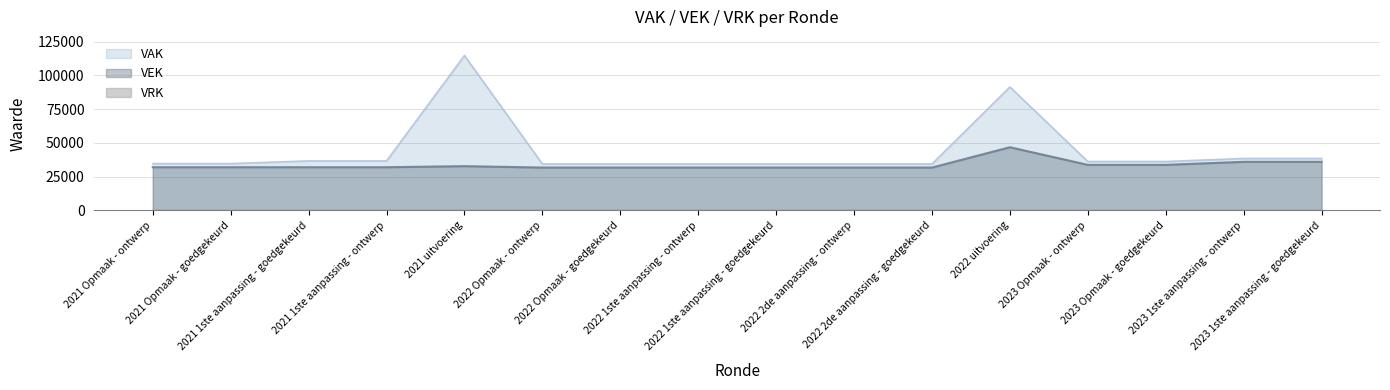

What is the highest value of the VEK series?

46716